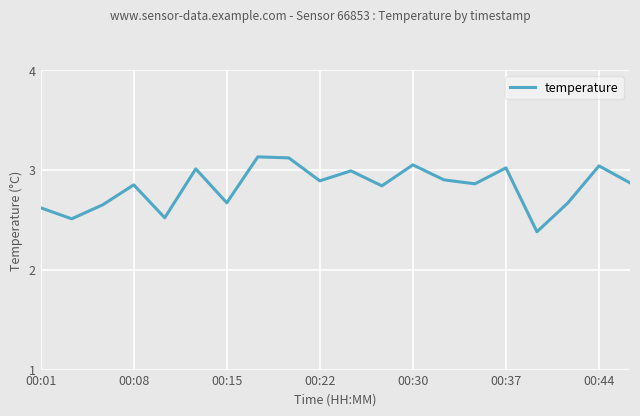

True or false: the data has more than 0 interior local peaks.

True